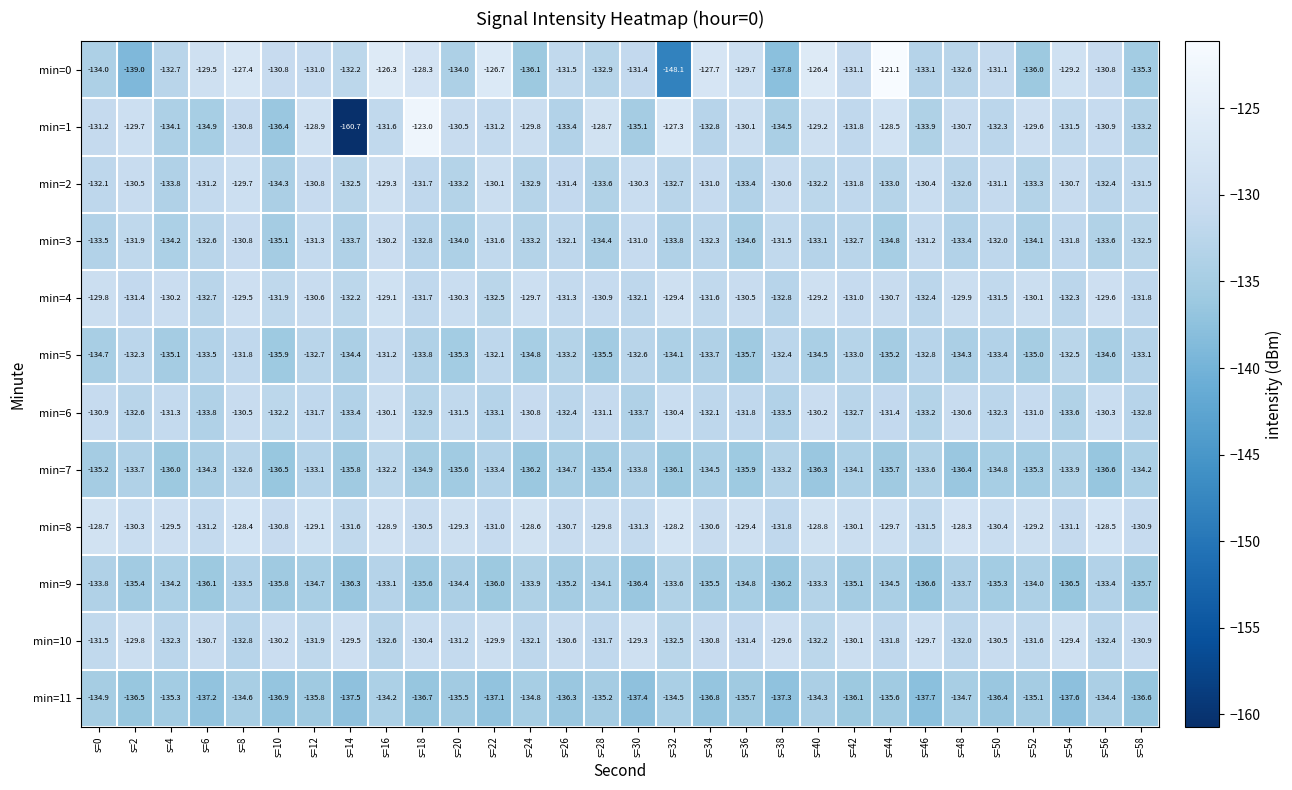

Which series has the largest range (max minus min)?

min=1